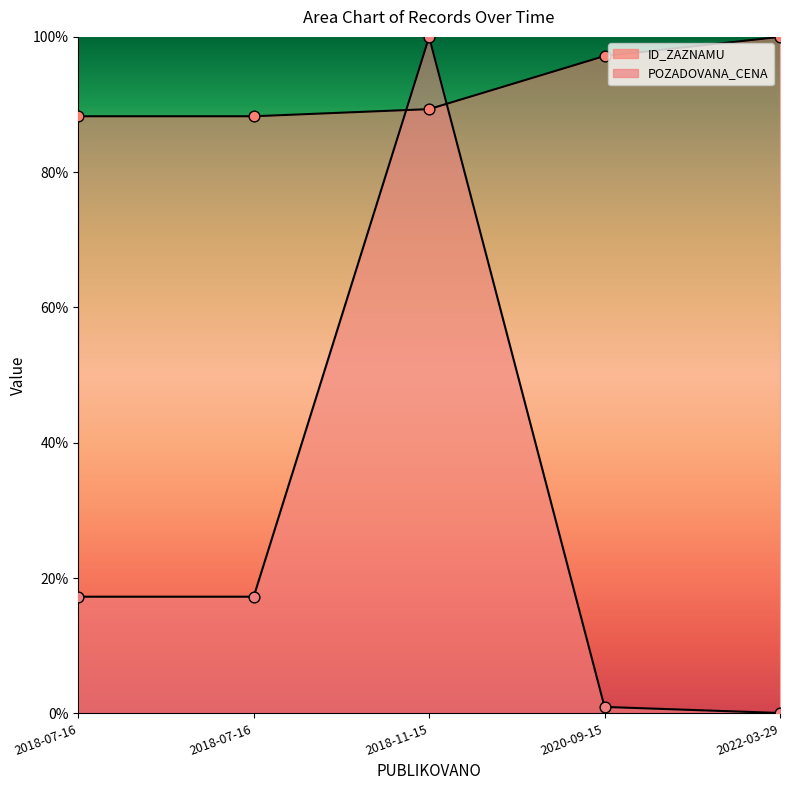

What are all the series names shown in the legend?

ID_ZAZNAMU, POZADOVANA_CENA